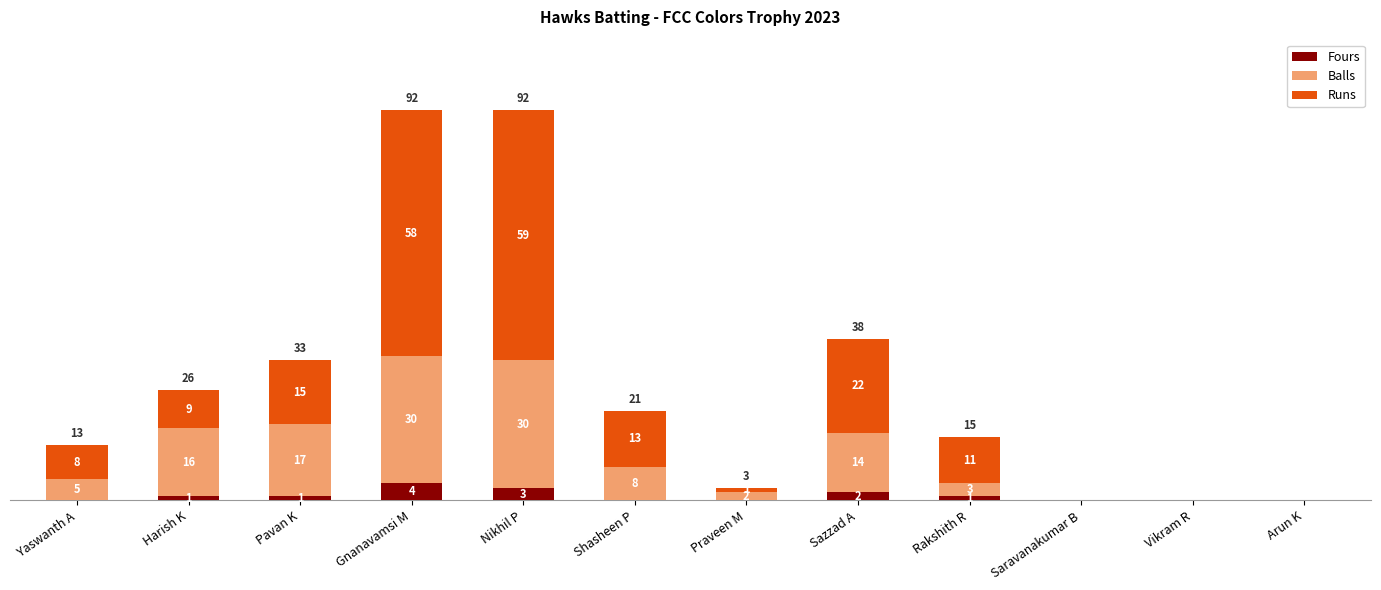

Where is Fours nearest to the value 2?

Sazzad A